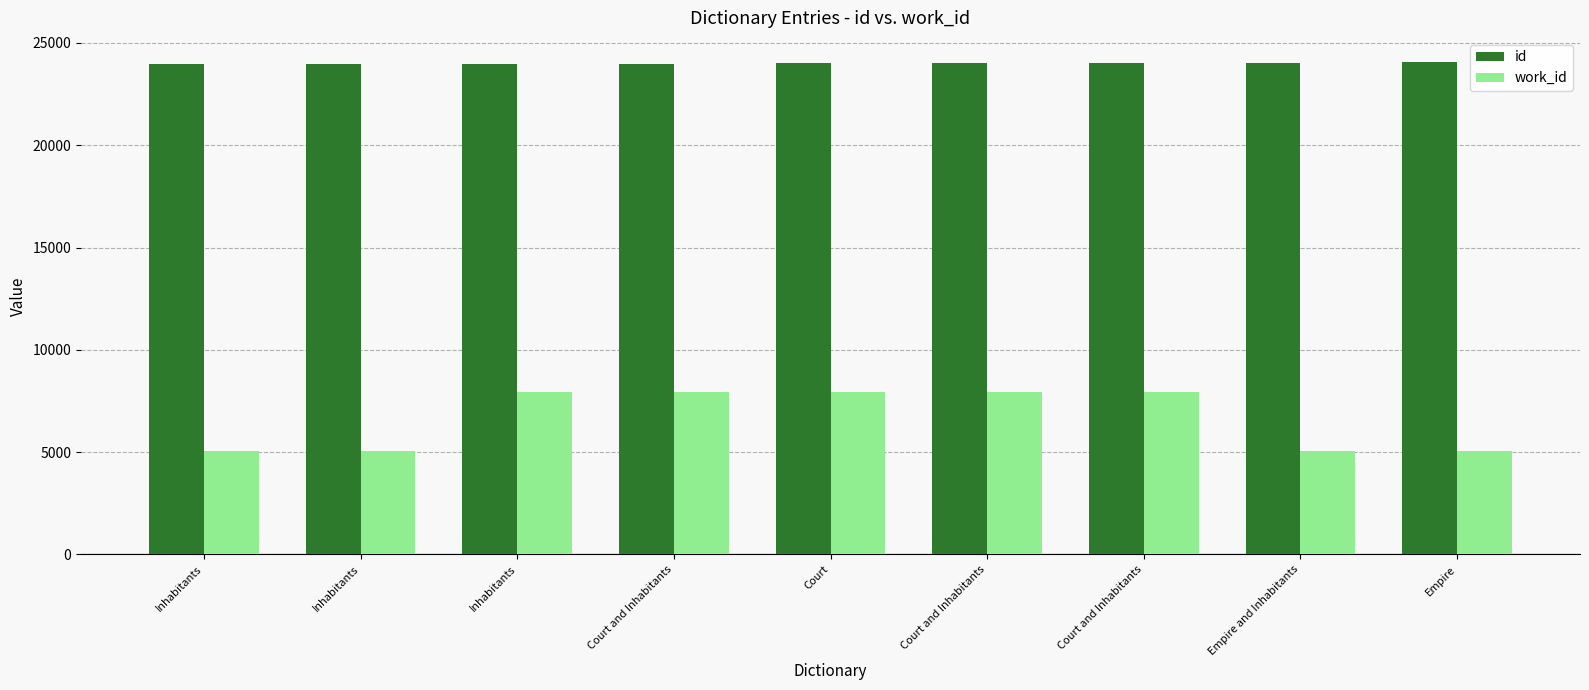

What is the sum of all work_id values?

59957